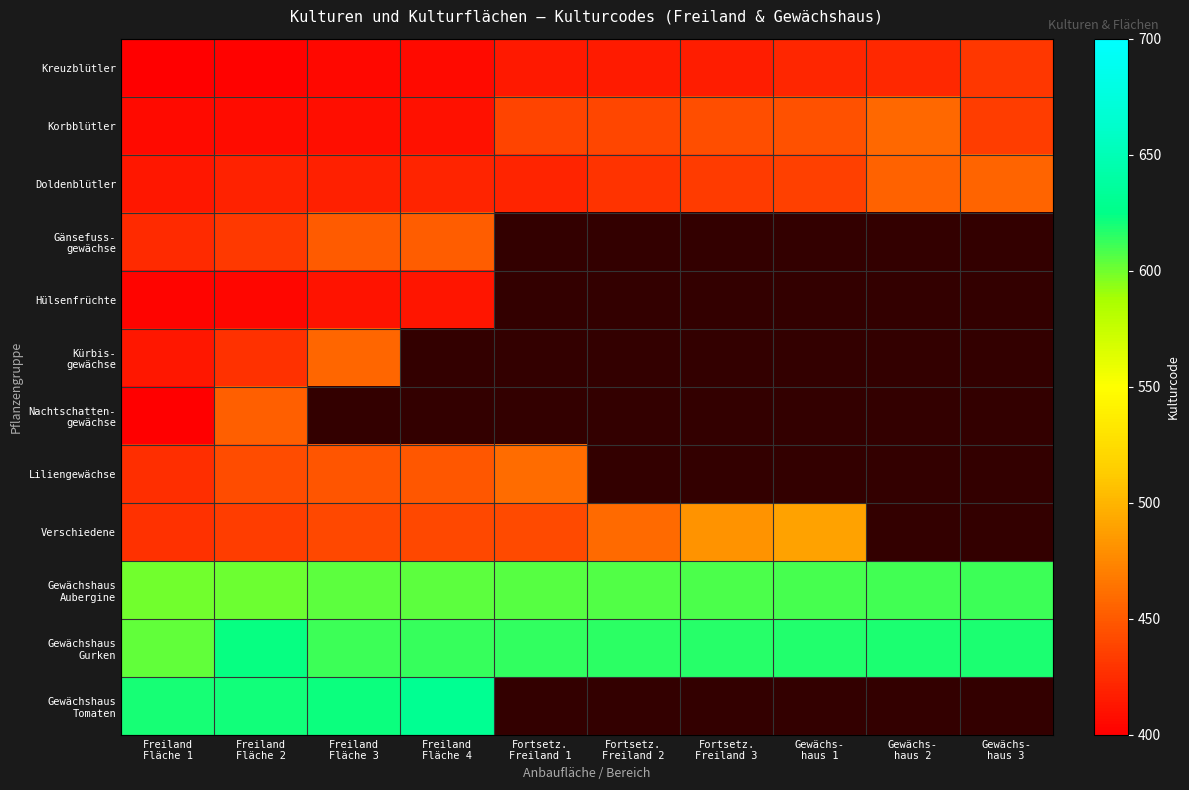

What is the maximum value shown in the chart?

630.0